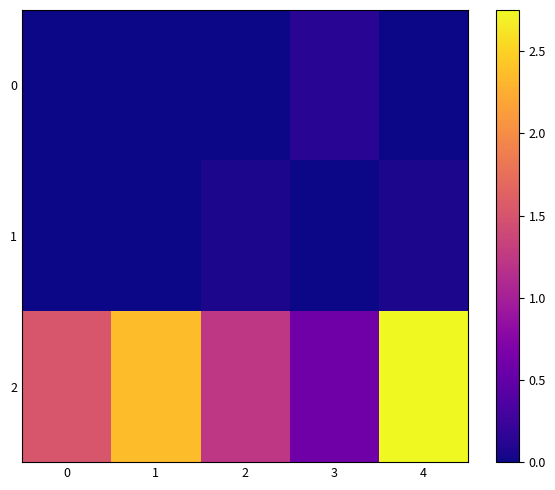

Between 1 and 2, which series saw the biggest shift?

2